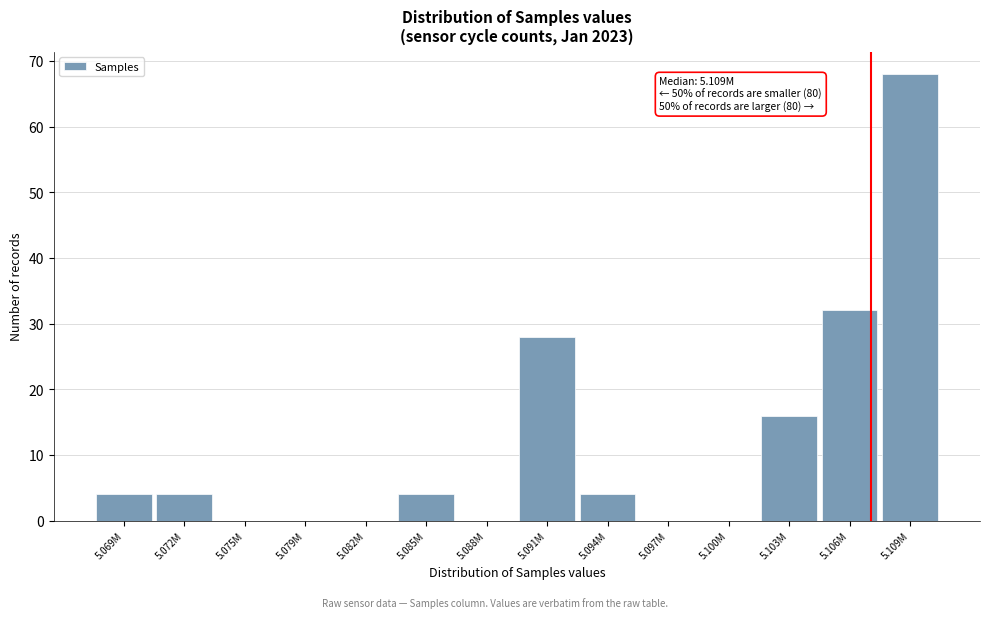

Reading right to left, list all the values displayed in this chart.

5.109M=68	5.106M=32	5.103M=16	5.100M=0	5.097M=0	5.094M=4	5.091M=28	5.088M=0	5.085M=4	5.082M=0	5.079M=0	5.075M=0	5.072M=4	5.069M=4